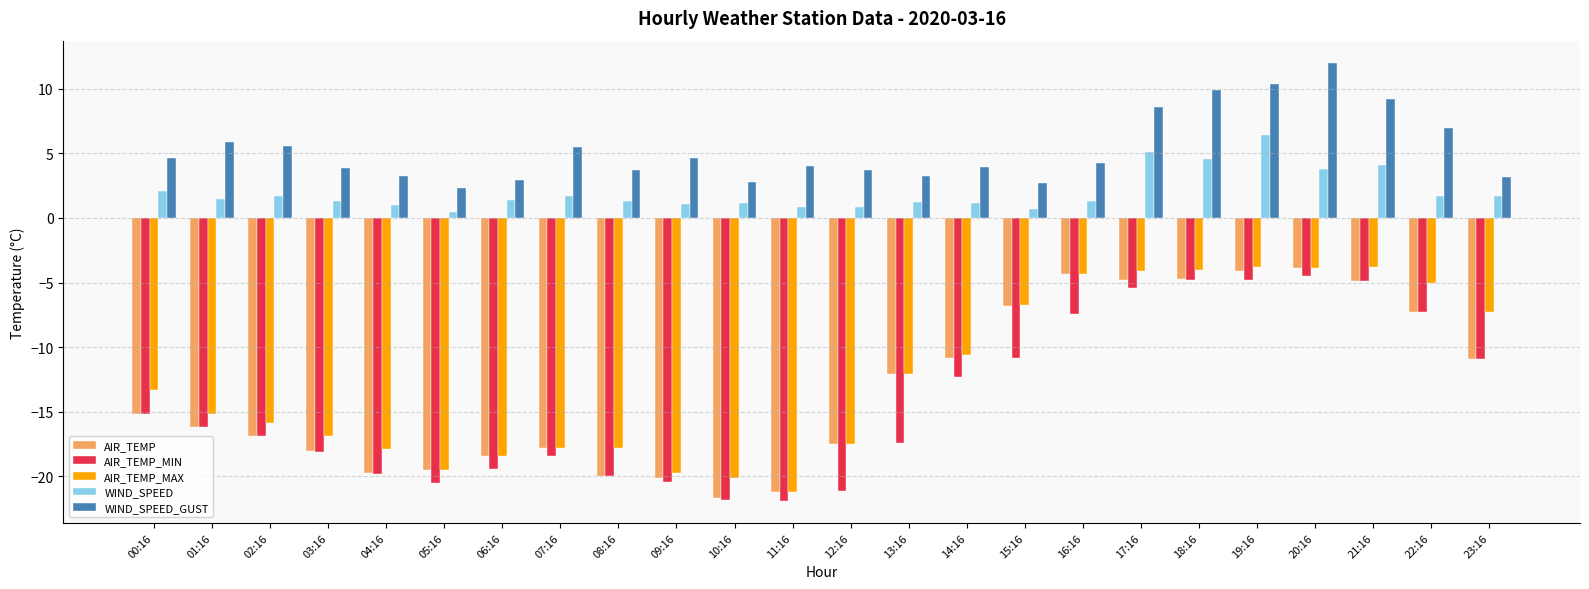

Where is AIR_TEMP_MAX nearest to the value -12?

13:16